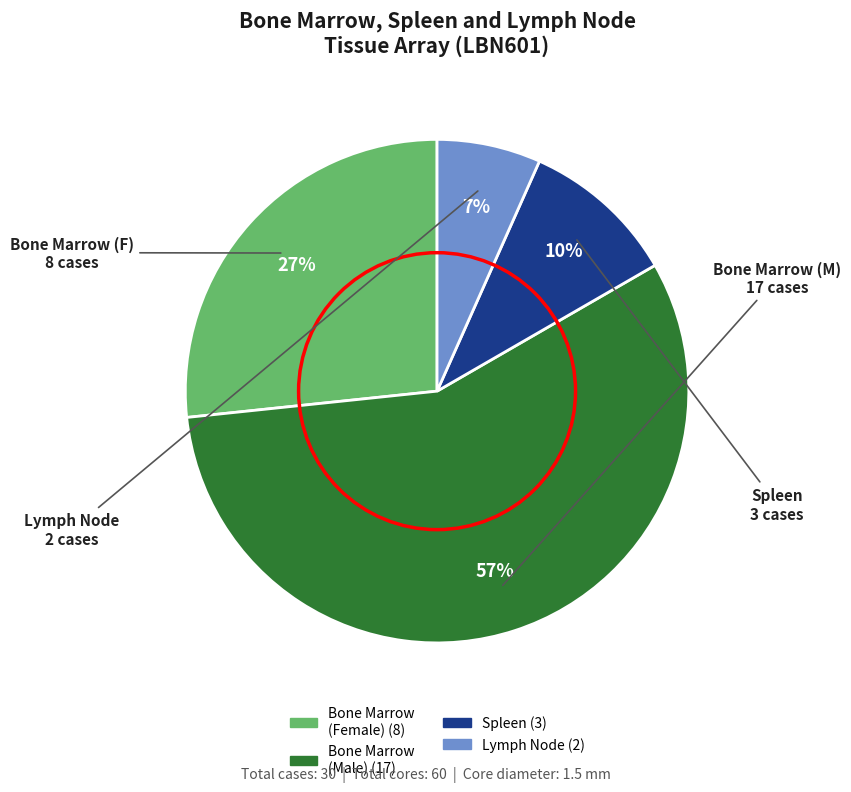

To the nearest percent, what is the difference between the largest and smallest slice percentages?

50%